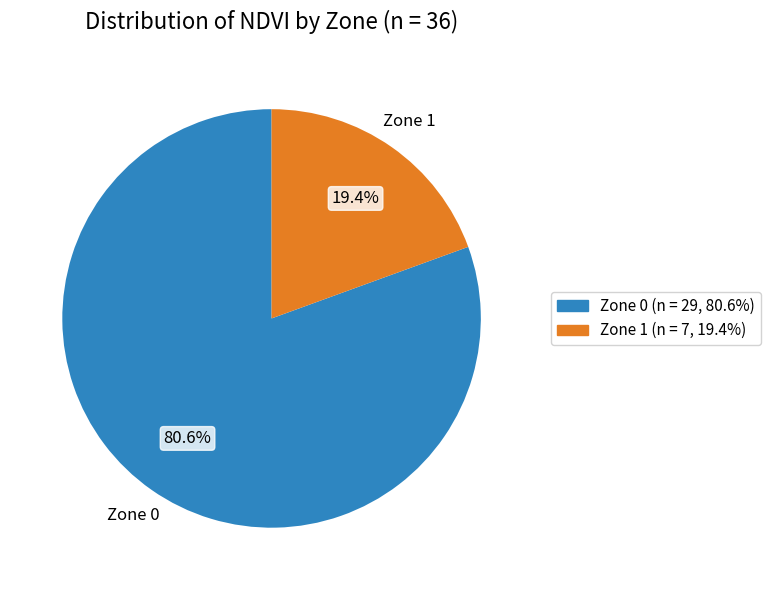

Is the sum of Zone 1 and Zone 0 greater than half?

Yes